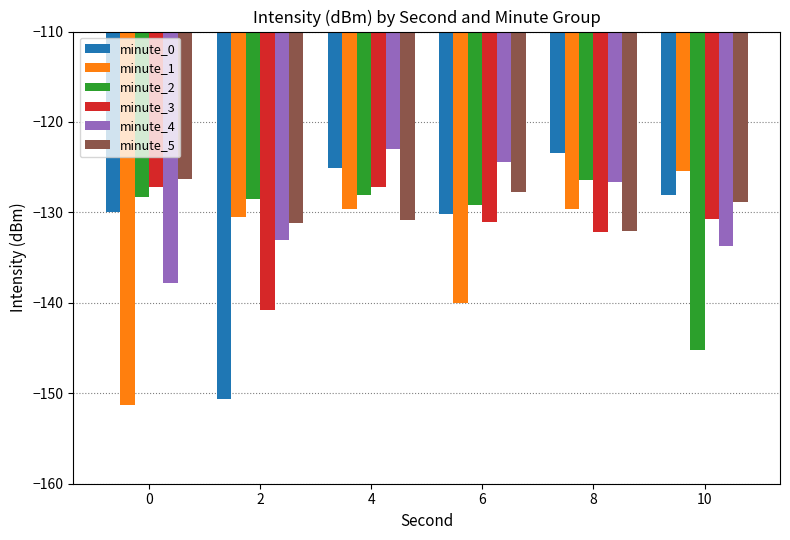

What is the difference between the maximum and minimum values in the minute_5 series?

5.8